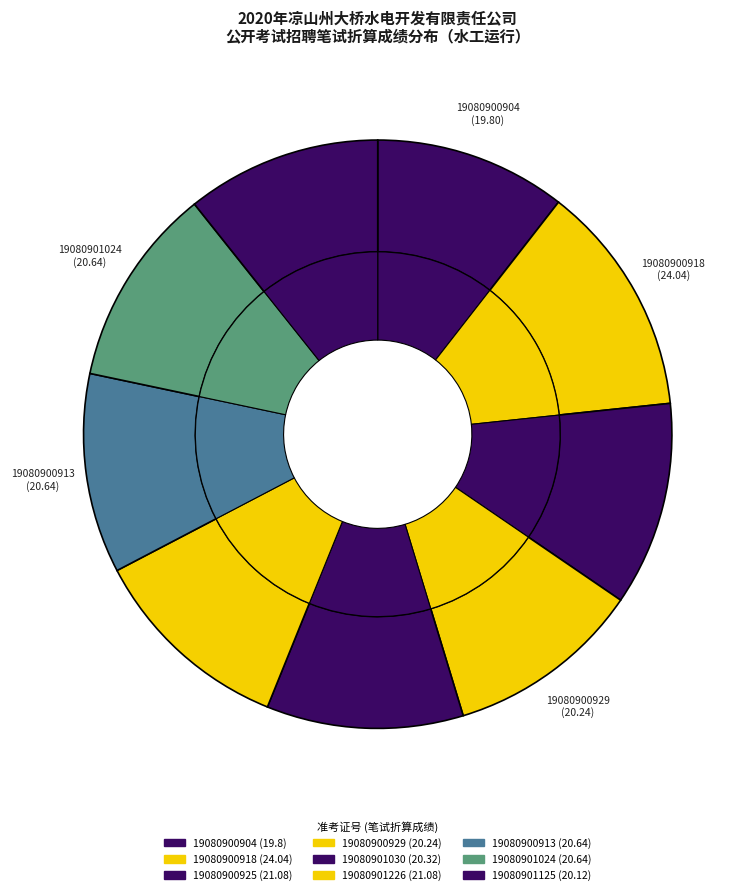

What percentage is the 19080901125 slice, to the nearest percent?

11%